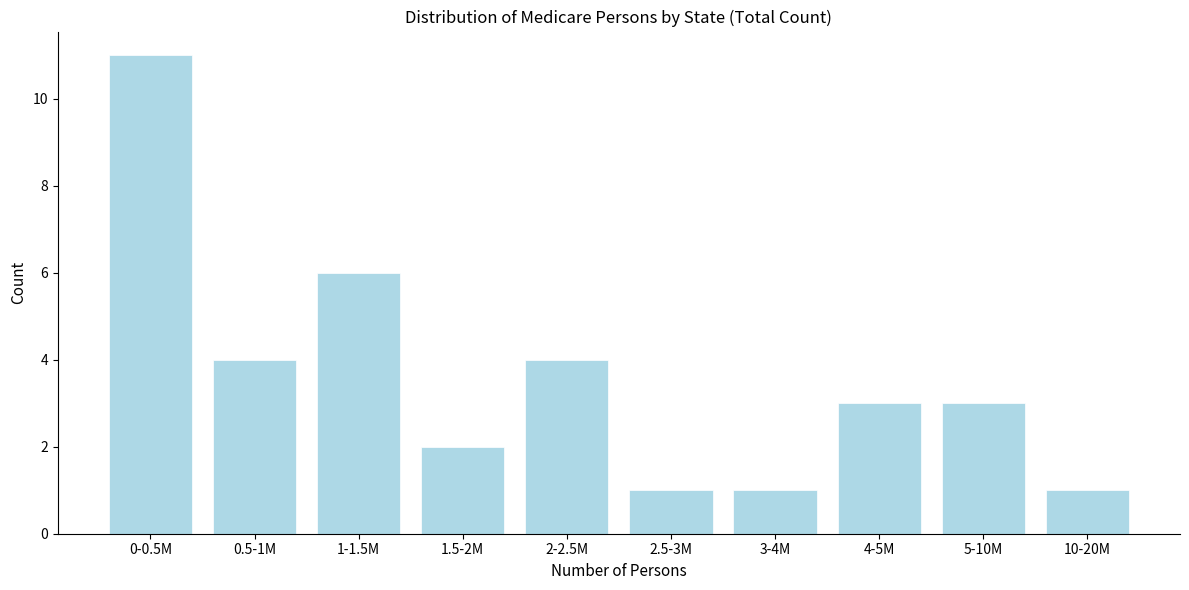

Reading right to left, transcribe all the data shown in this chart.

1	3	3	1	1	4	2	6	4	11